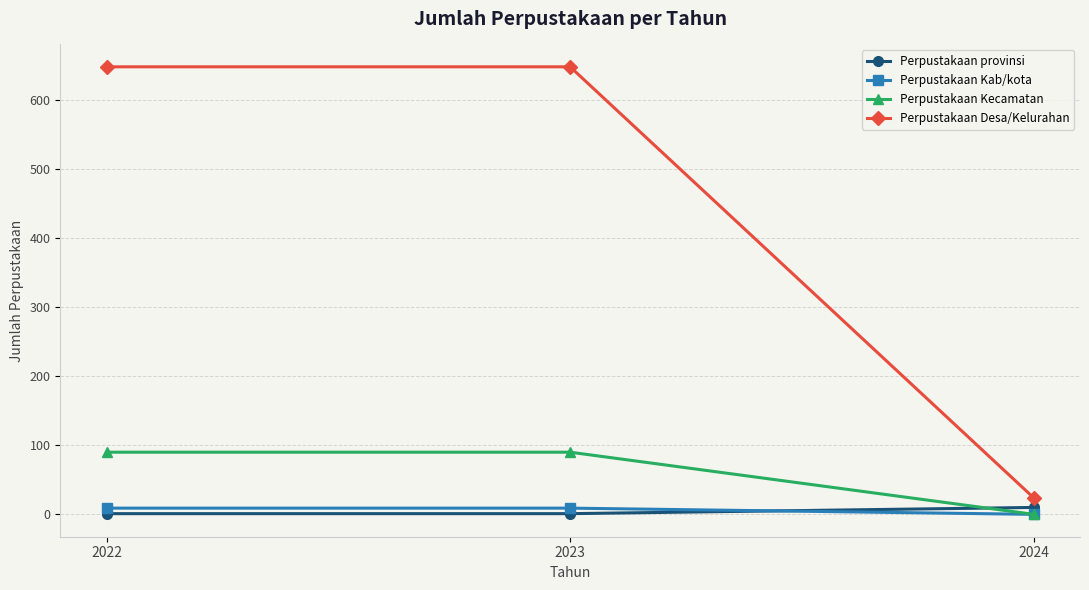

Is the value of Perpustakaan Desa/Kelurahan at 2022 greater than the value of Perpustakaan Kecamatan at 2022?

Yes